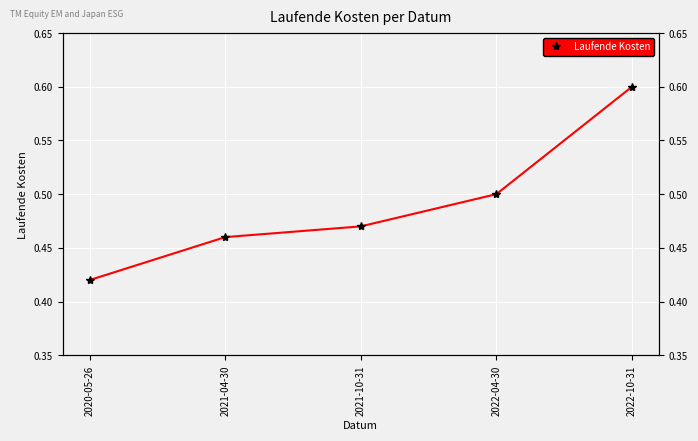

Reading left to right, what are all the values shown in this chart?

2020-05-26=0.4	2021-04-30=0.5	2021-10-31=0.5	2022-04-30=0.5	2022-10-31=0.6